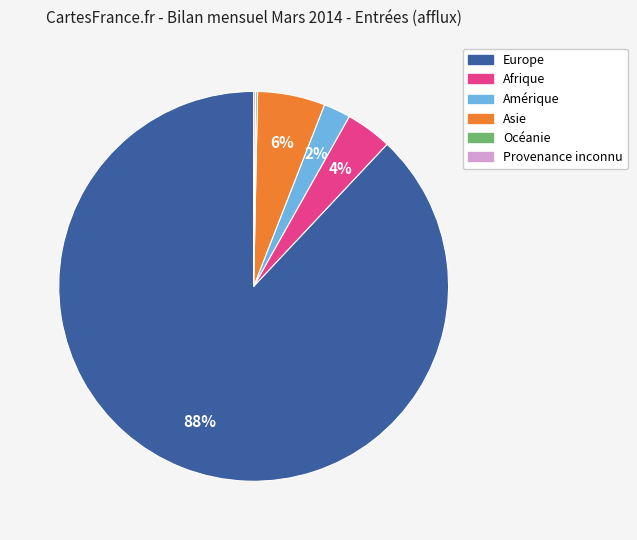

To the nearest percent, what portion does Amérique represent?

2%